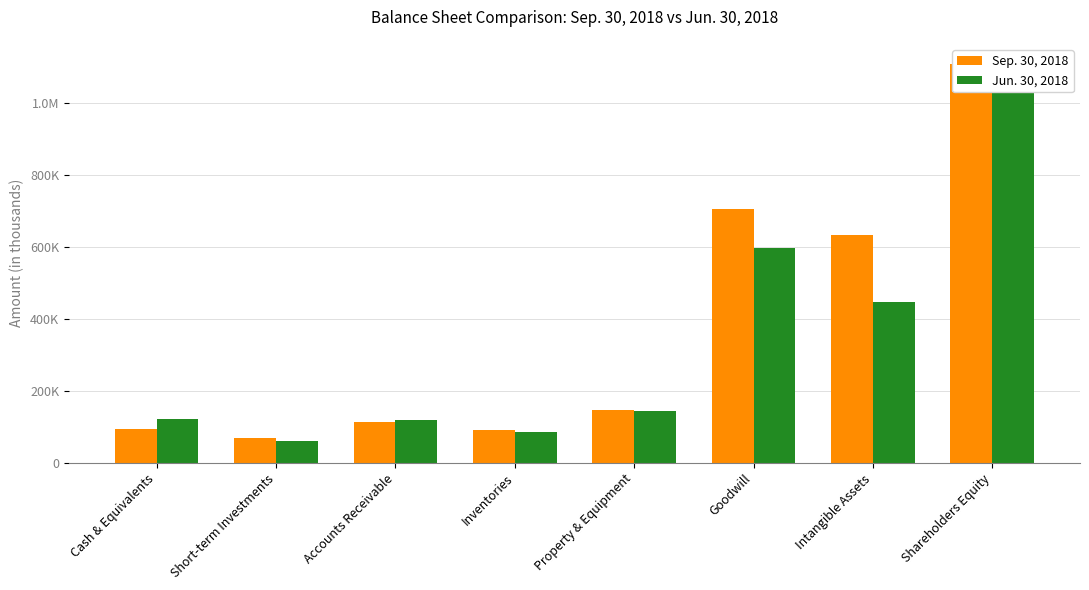

What is the label of the 8th bar from the right?

Cash & Equivalents